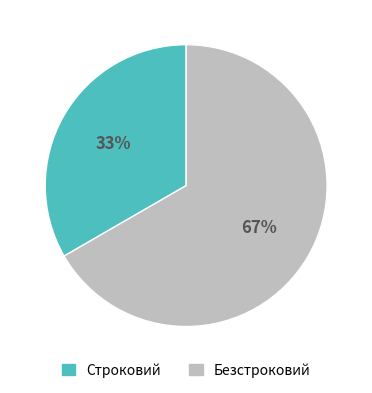

Rank the categories by value from highest to lowest.

Безстроковий, Строковий